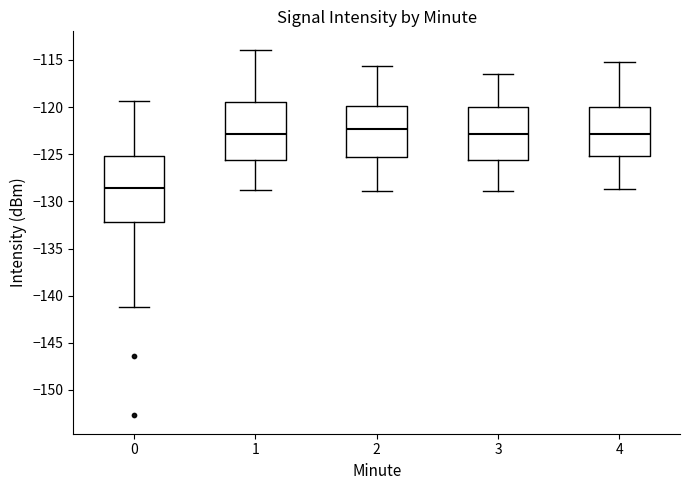

Reading left to right, read every box against the y-axis: the position of its median line, the range the box covers, and the ends of its whiskers. The values are not printed on the chart, so give them approximately, as read against the axis.

0: median -128.5, box -132.0 to -125.0, whiskers -141.0 to -119.5
1: median -123.0, box -125.5 to -119.5, whiskers -129.0 to -114.0
2: median -122.5, box -125.5 to -120.0, whiskers -129.0 to -115.5
3: median -123.0, box -125.5 to -120.0, whiskers -129.0 to -116.5
4: median -123.0, box -125.0 to -120.0, whiskers -128.5 to -115.0